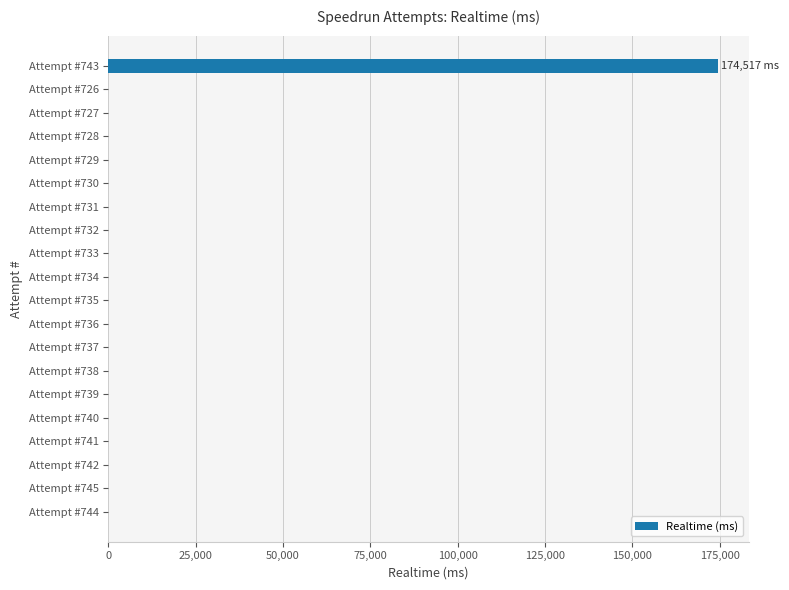

Does the chart contain stacked bars?

No